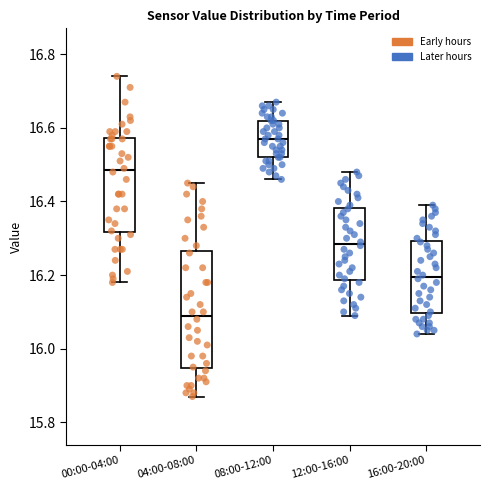

Reading left to right, read every box against the y-axis: the position of its median line, the range the box covers, and the ends of its whiskers. The values are not printed on the chart, so give them approximately, as read against the axis.

00:00-04:00: median 16.48, box 16.32 to 16.58, whiskers 16.18 to 16.74
04:00-08:00: median 16.10, box 15.94 to 16.26, whiskers 15.88 to 16.46
08:00-12:00: median 16.58, box 16.52 to 16.62, whiskers 16.46 to 16.68
12:00-16:00: median 16.28, box 16.18 to 16.38, whiskers 16.10 to 16.48
16:00-20:00: median 16.20, box 16.10 to 16.30, whiskers 16.04 to 16.40